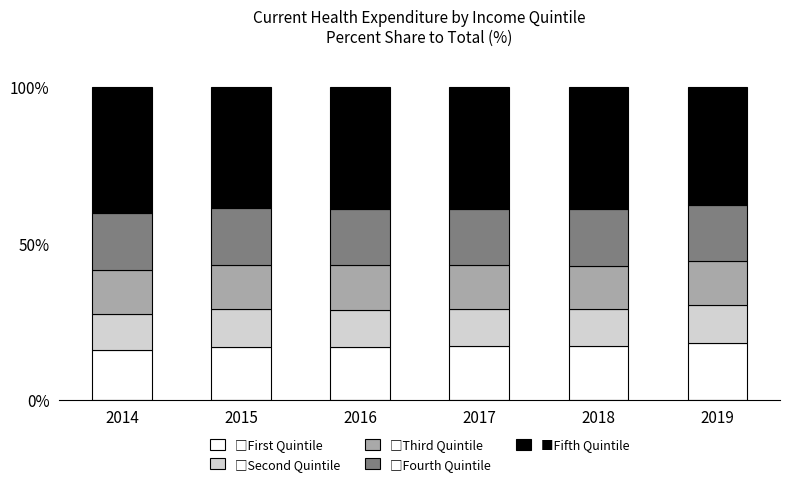

What is the total value across all series at 2016?

100.0